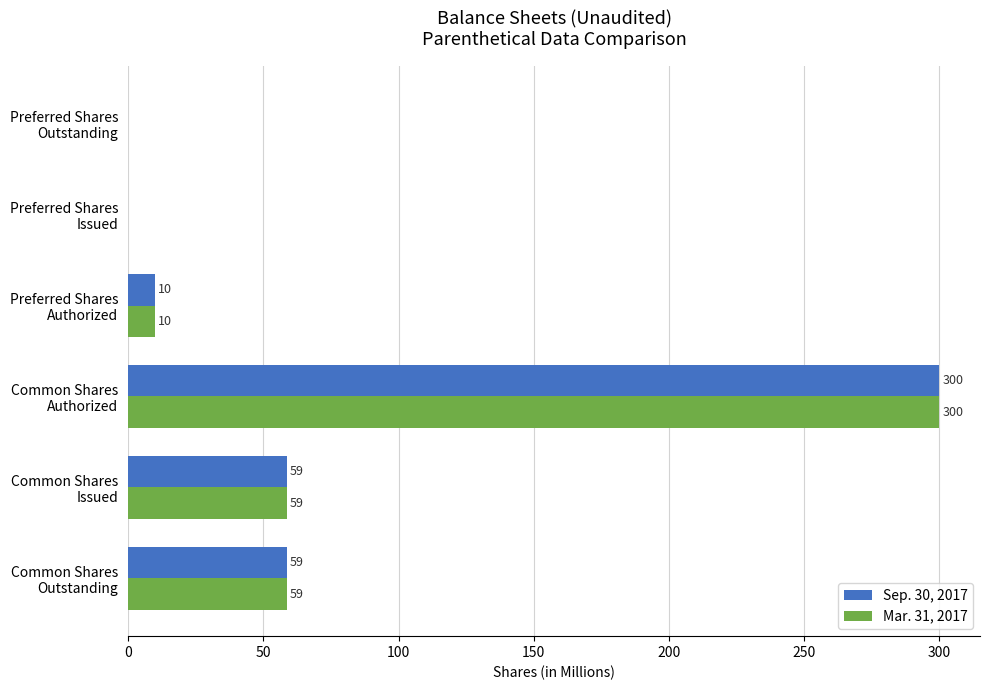

What is the greatest value displayed?

300.0